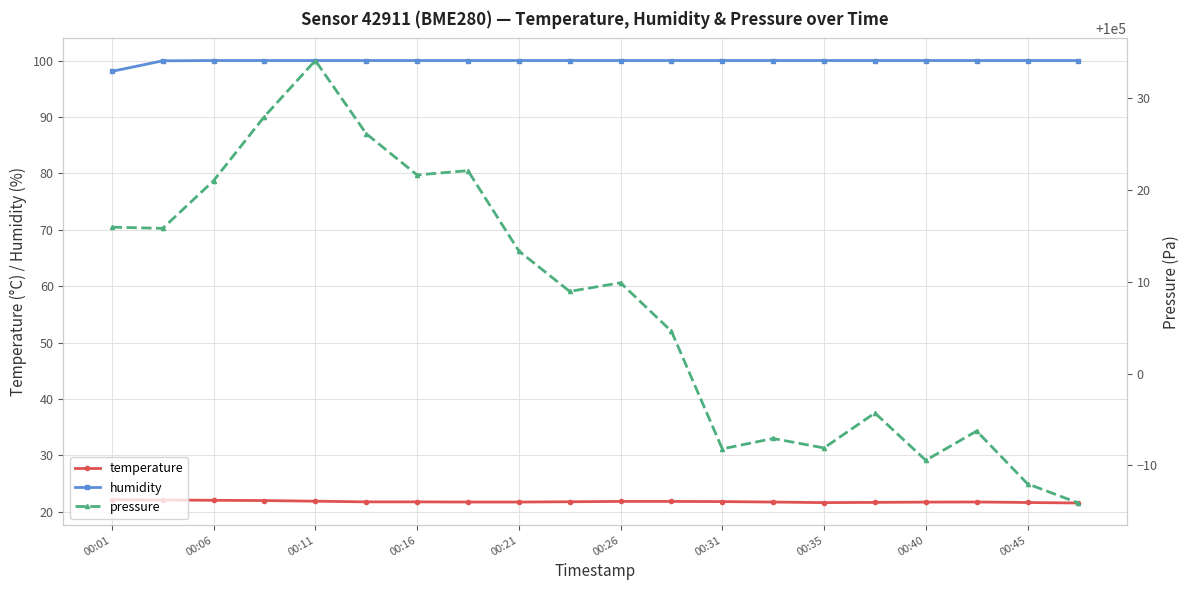

At which label is humidity closest to 99?

00:01